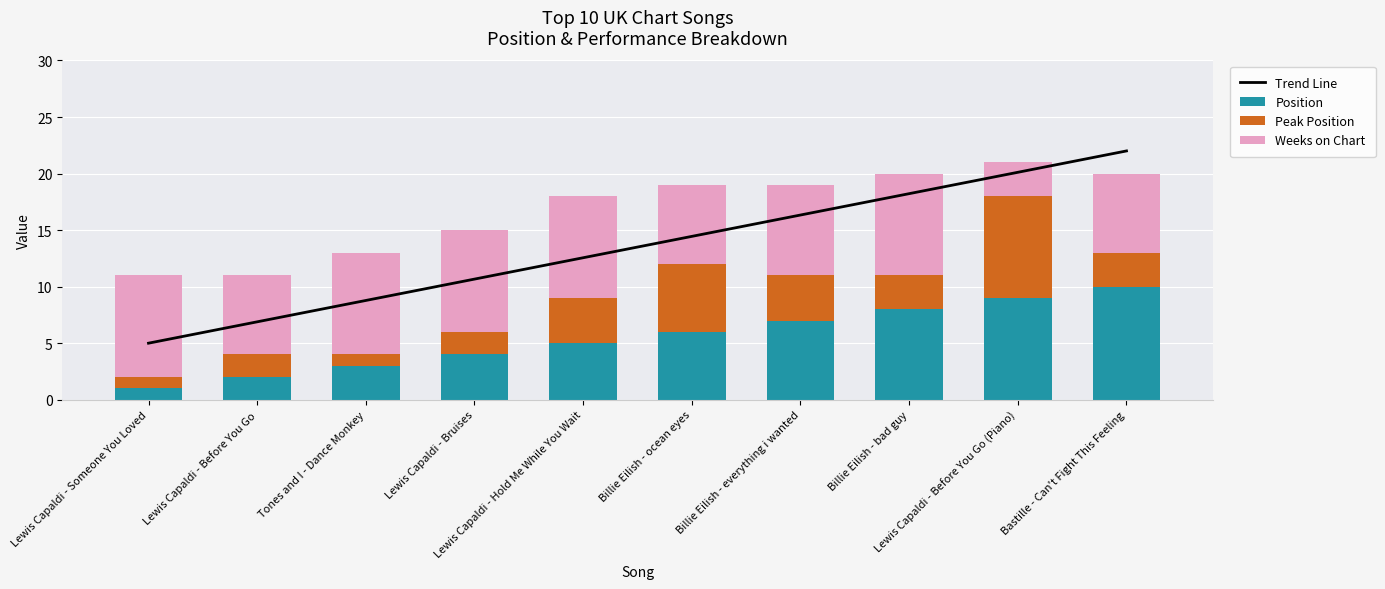

At how many categories does at least one series exceed 8?

9